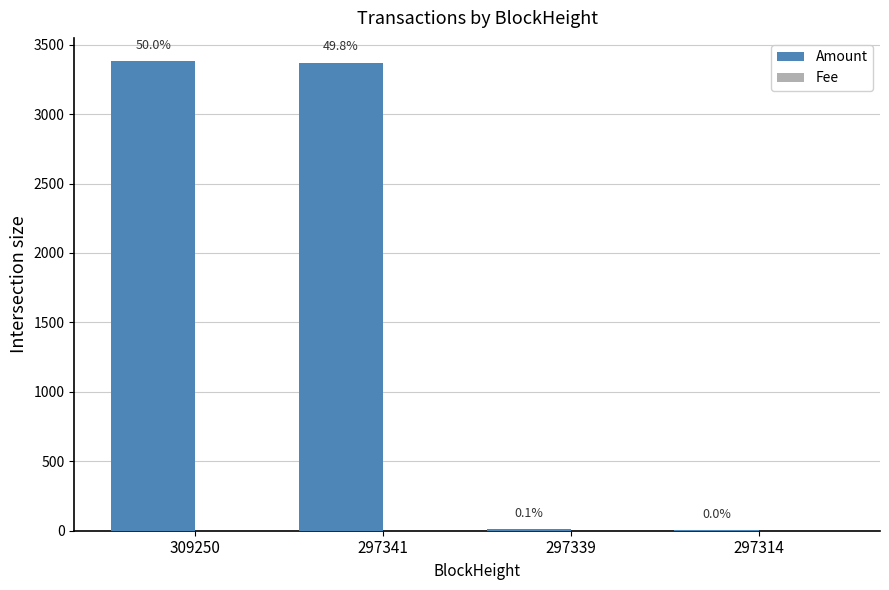

How many groups of bars are there?

4